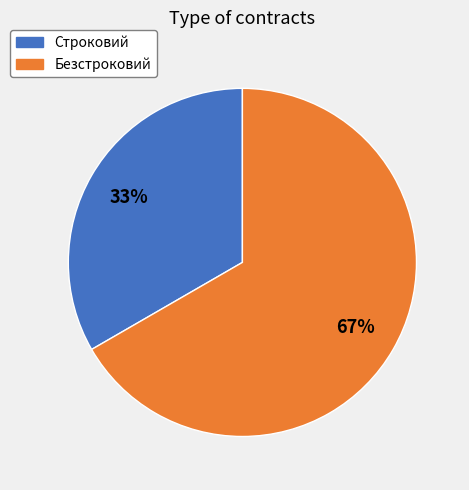

The Безстроковий slice represents 61% of the pie. True or false?

False